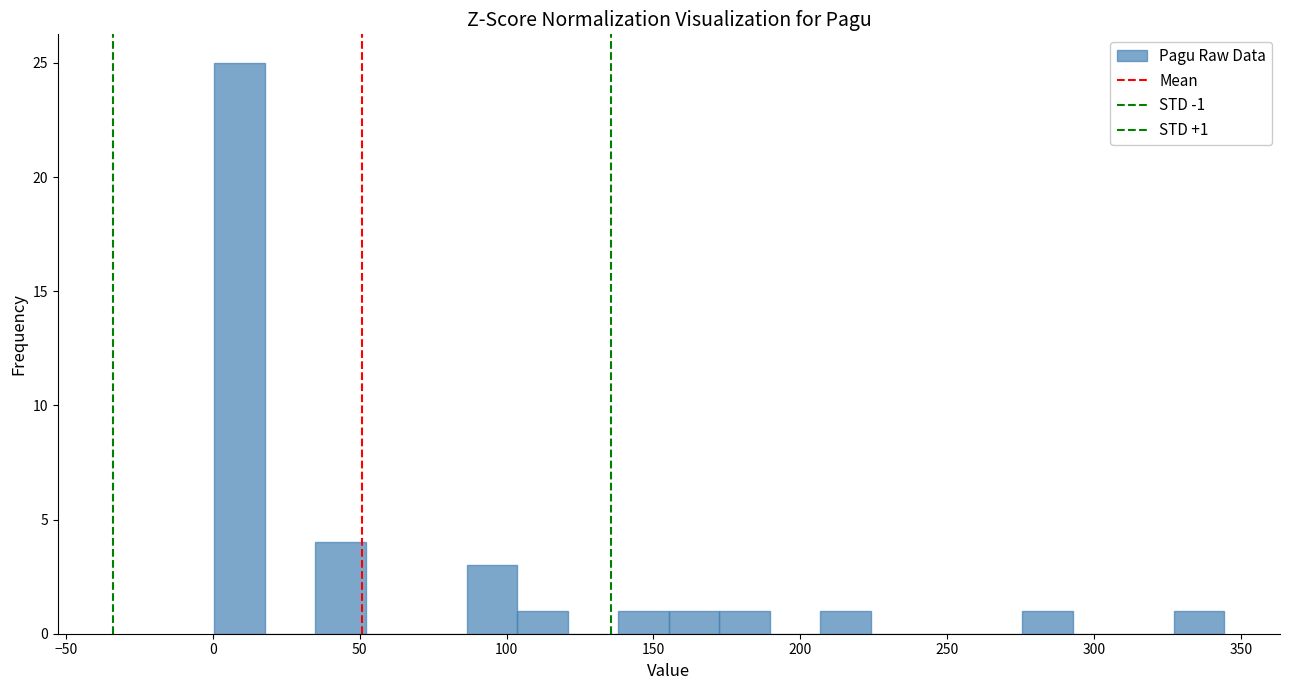

Read against the x-axis, roughly where is the centre of the tallest bar?

10